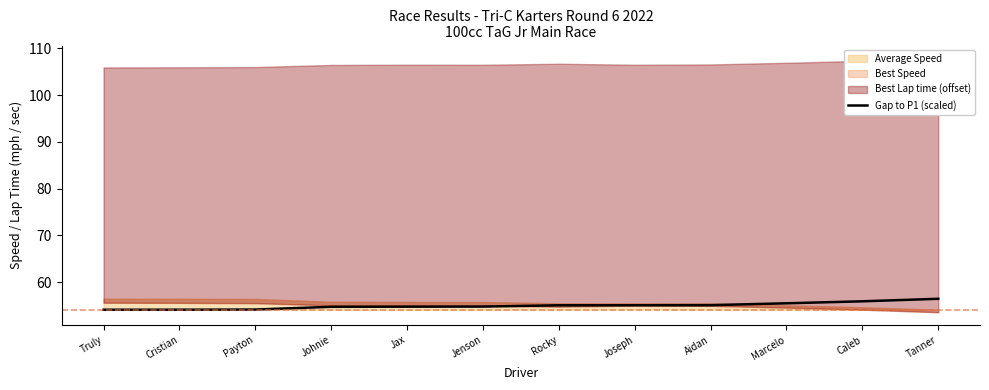

How many lines are shown in the chart?

1